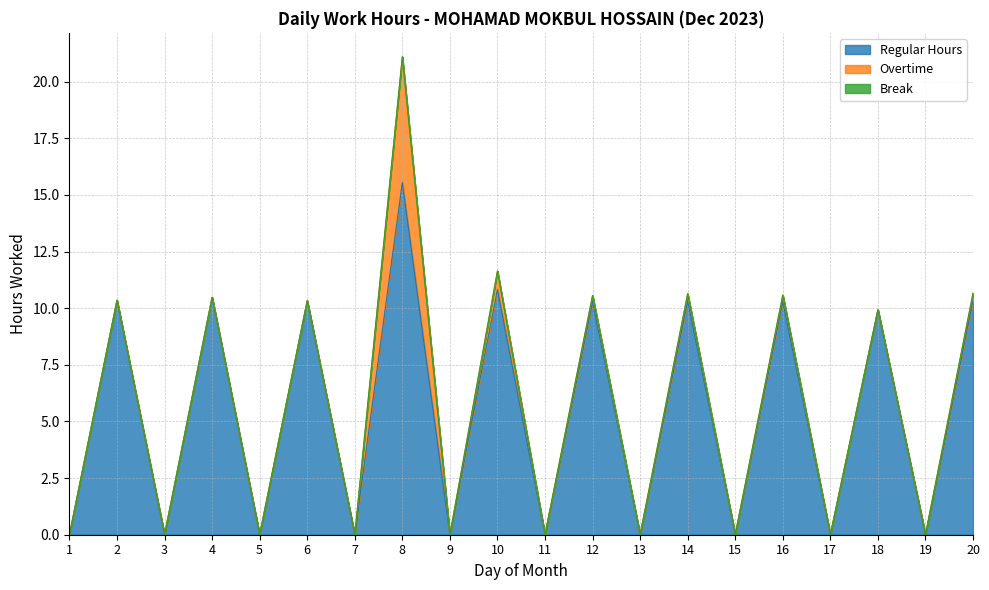

True or false: Overtime and Break cross at least once.

False